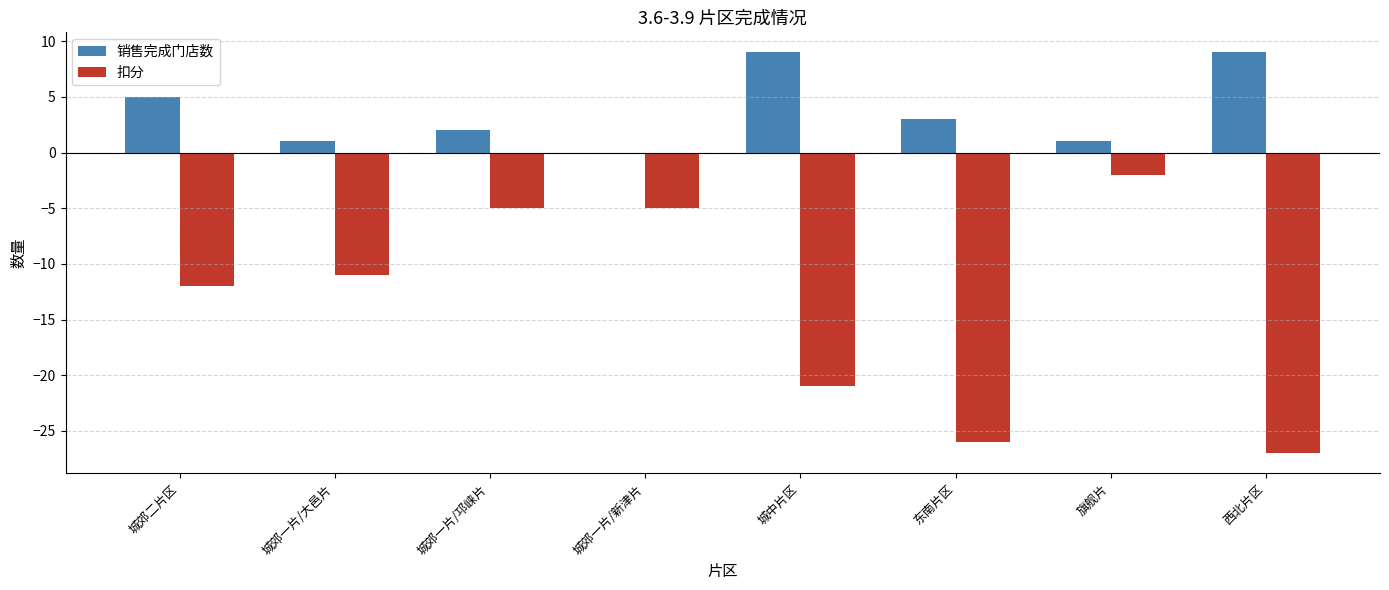

What is the total value across all series at 城郊一片/大邑片?

-10